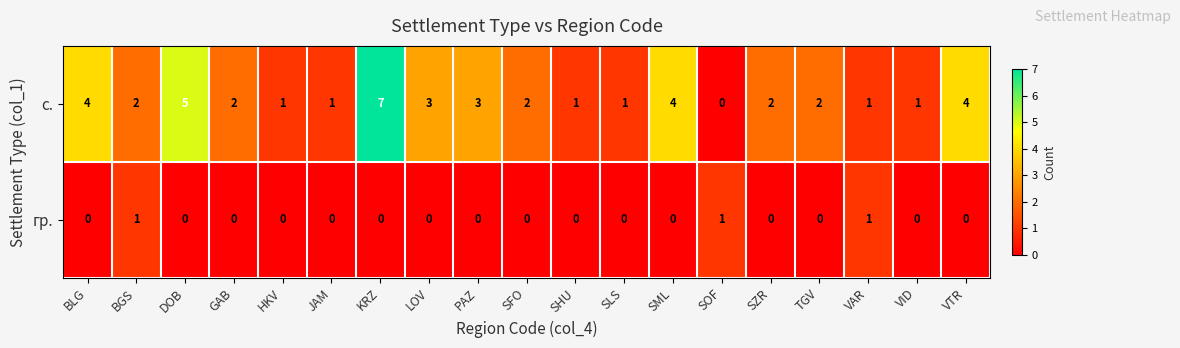

Count the с. values in the range 1 to 4.

16